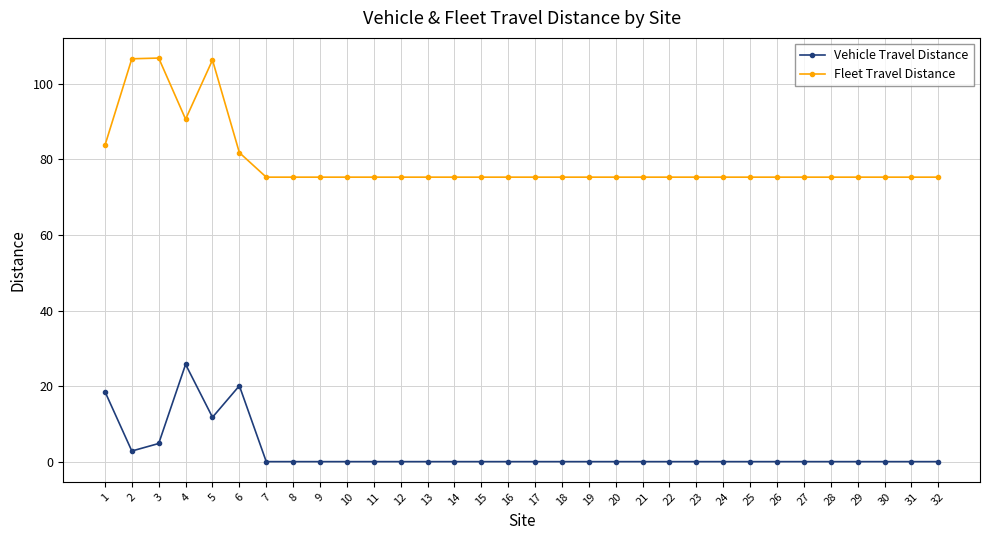

Read the Fleet Travel Distance value at 16.

75.3